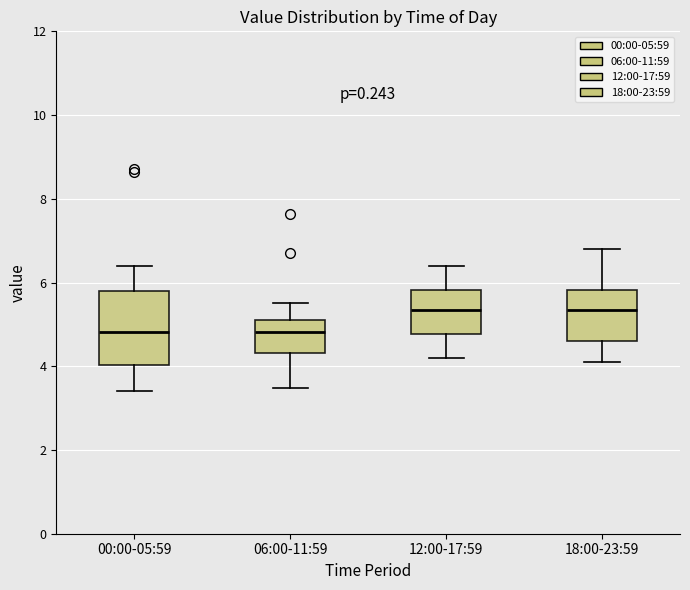

Where does the median line of the box for 12:00-17:59 sit on the y-axis? The values are not printed on the chart, so give them approximately, as read against the axis.

5.4